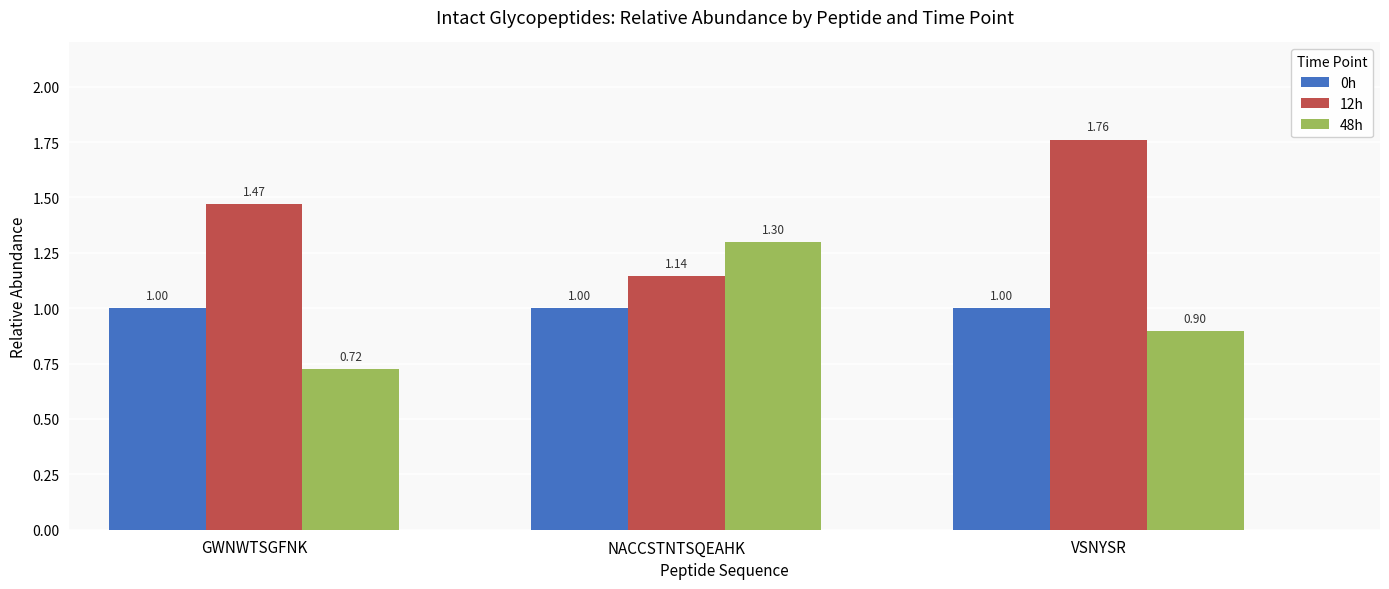

What is the difference between the maximum and second lowest values in the 12h series?

0.3